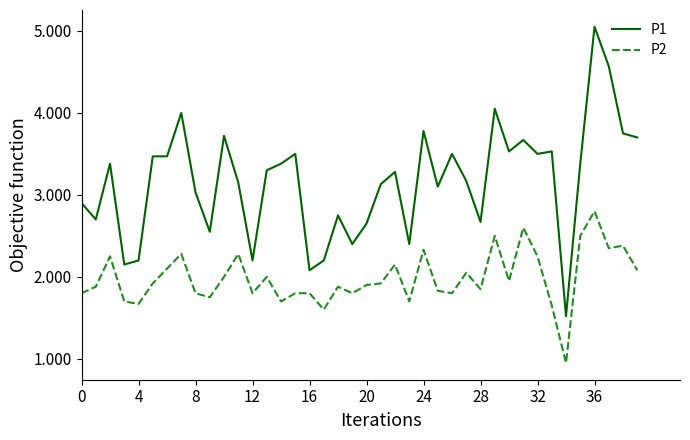

Which series has the largest total across all categories?

P1